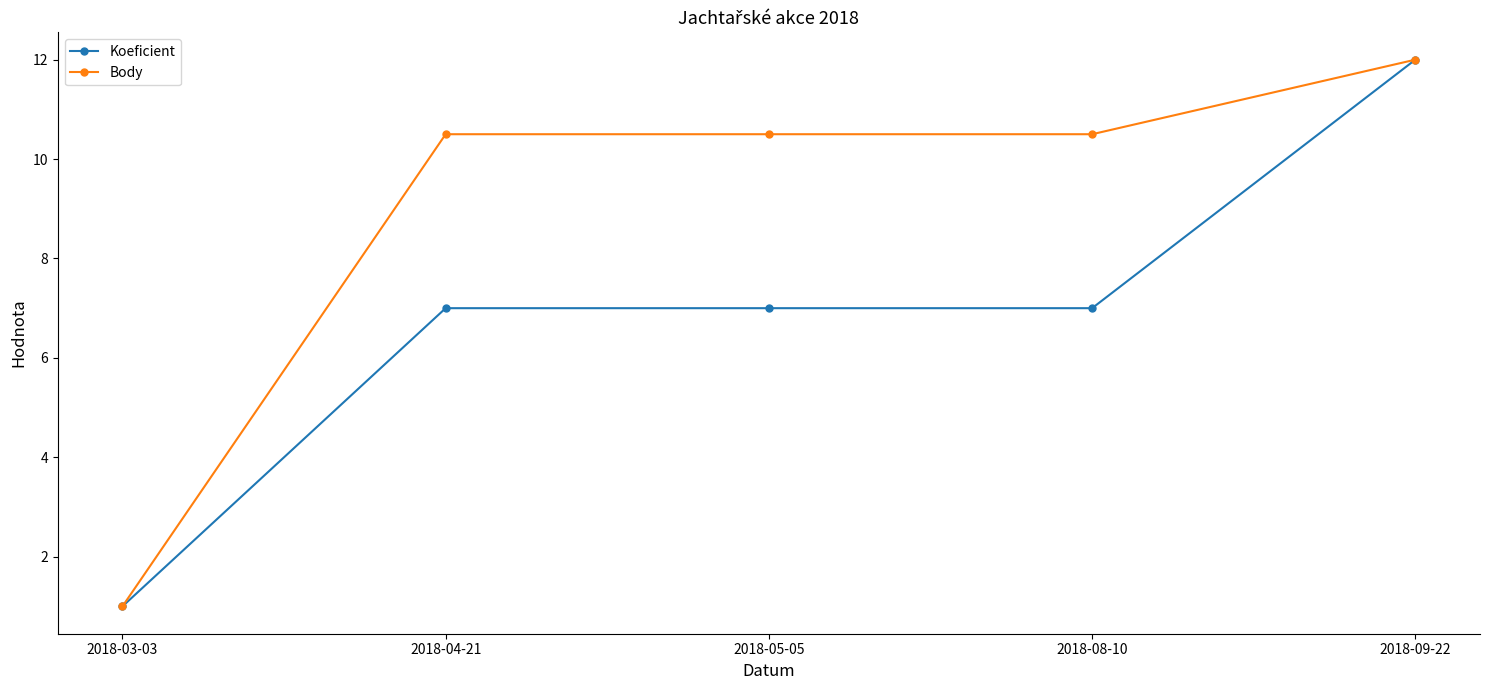

Is it true that Body equals 1.4 at 2018-03-03?

False